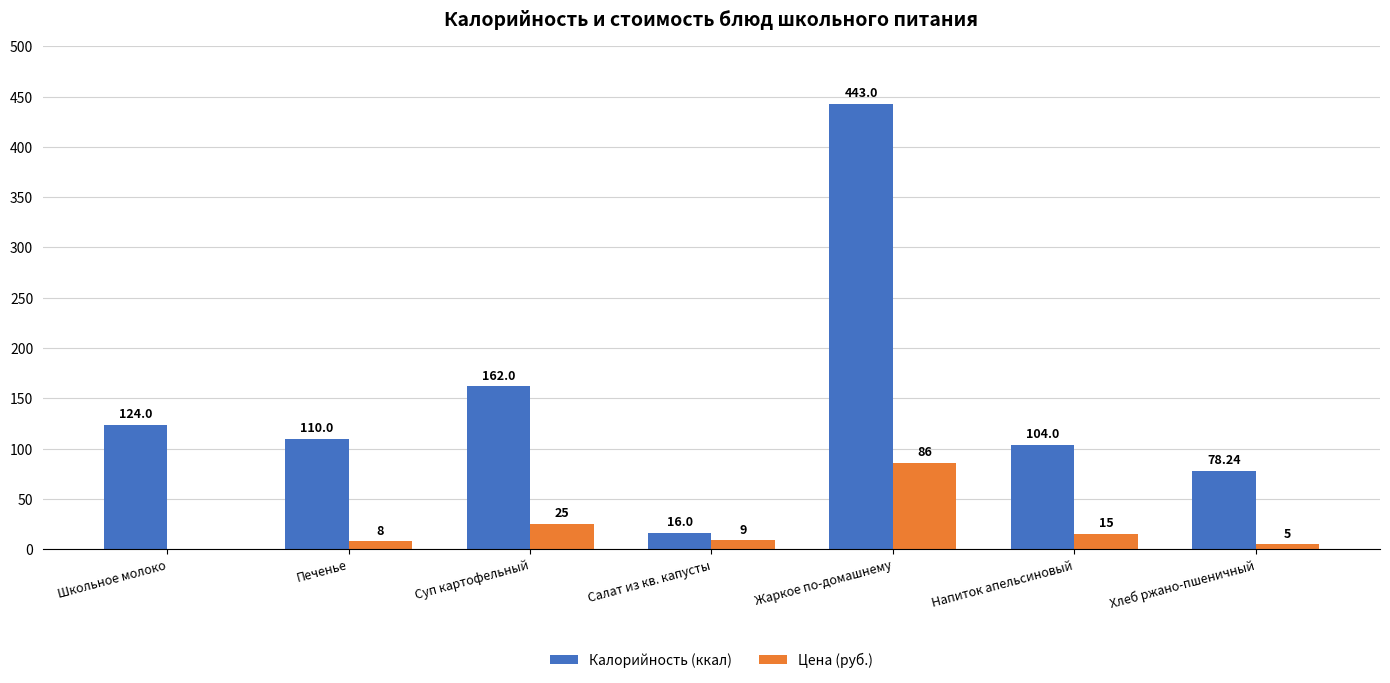

What are all the series names shown in the legend?

Калорийность (ккал), Цена (руб.)